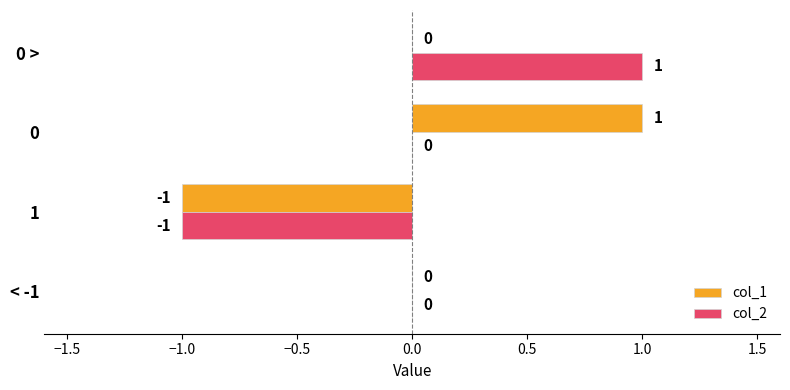

Which series changed the most between 1 and 0?

col_1